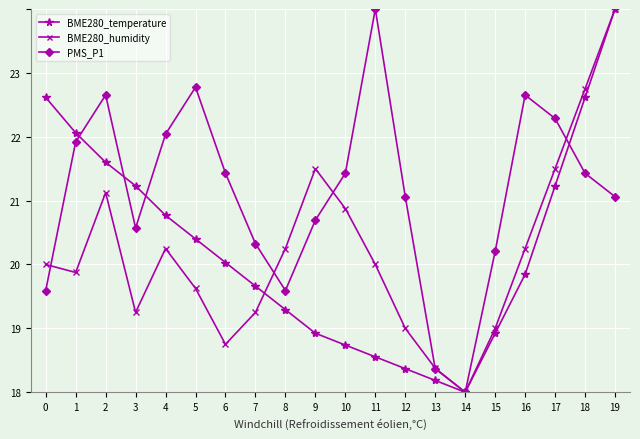

Between 5 and 7, which series saw the biggest shift?

PMS_P1